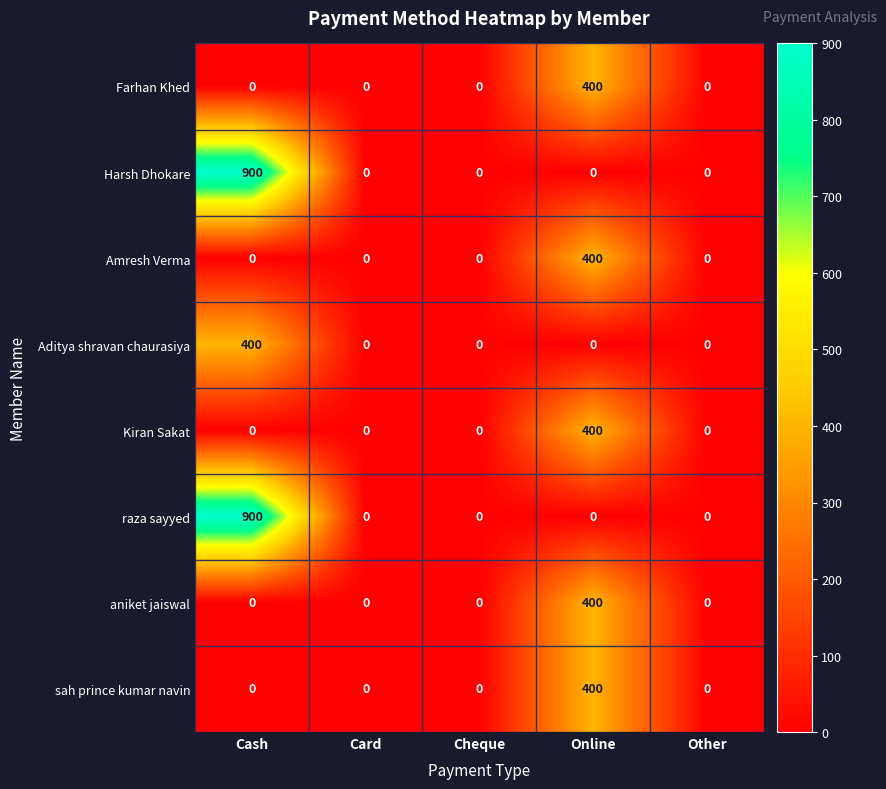

Which label corresponds to the largest value in the chart?

Cash